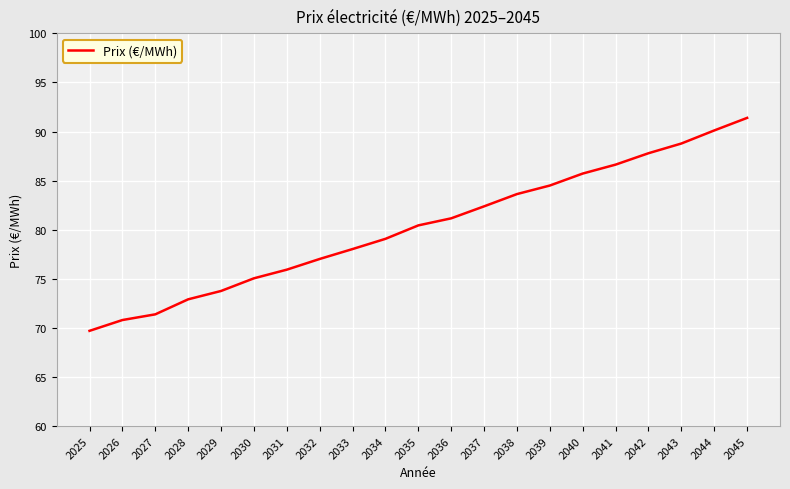

Which category has the highest value across all series?

2045